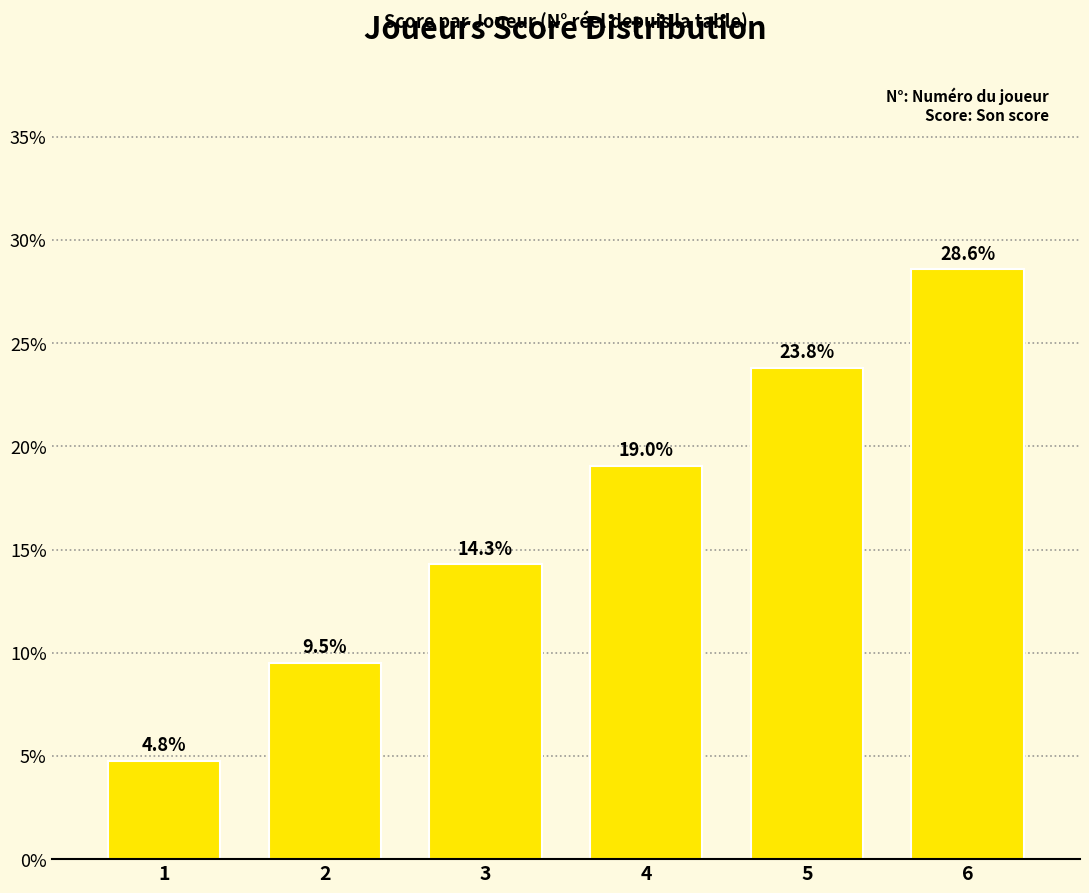

True or false: the data shows 0.2 at 4.

True